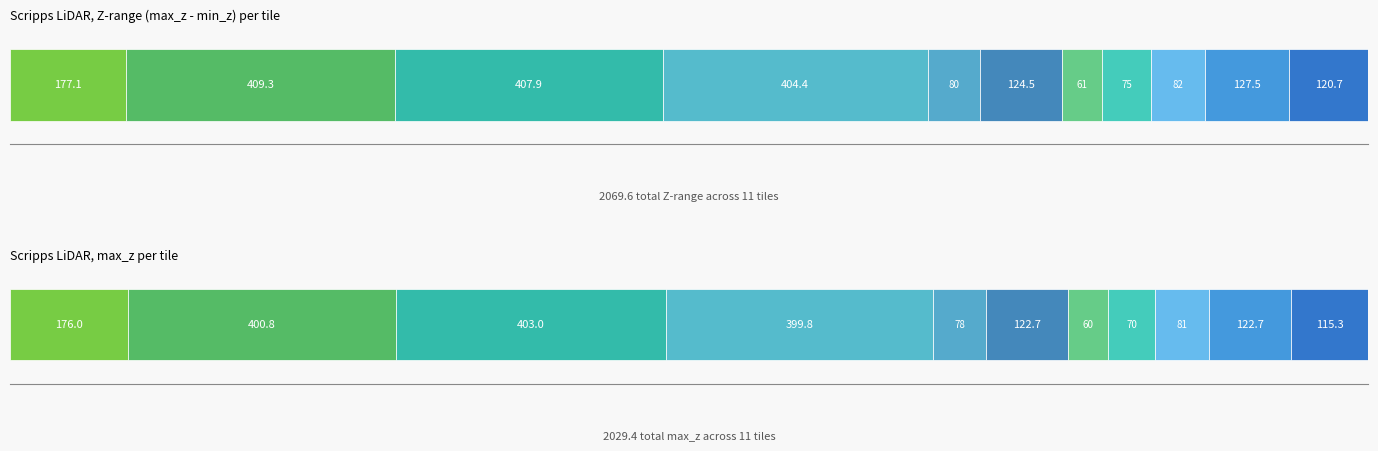

The value of max_z at 329375 is 27.9. True or false?

False